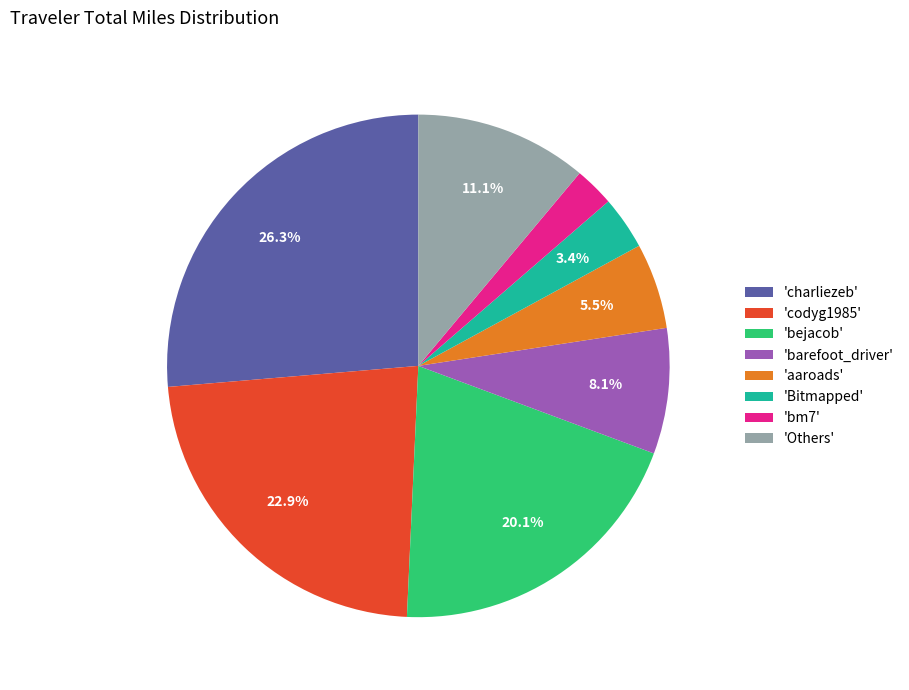

Is there a majority slice in this chart?

No